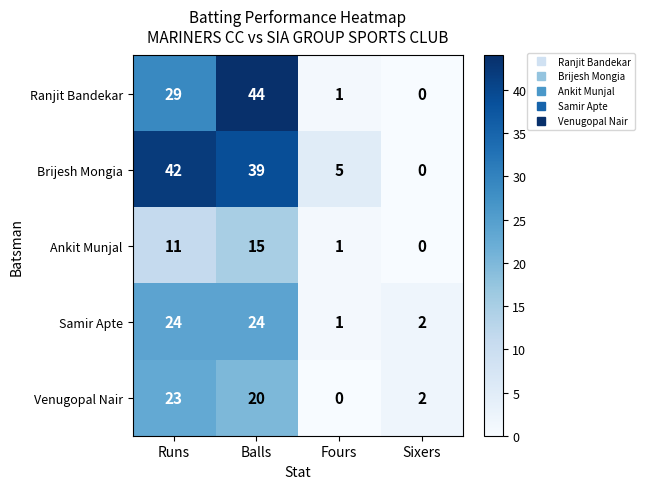

Where is Ankit Munjal nearest to the value 7?

Runs